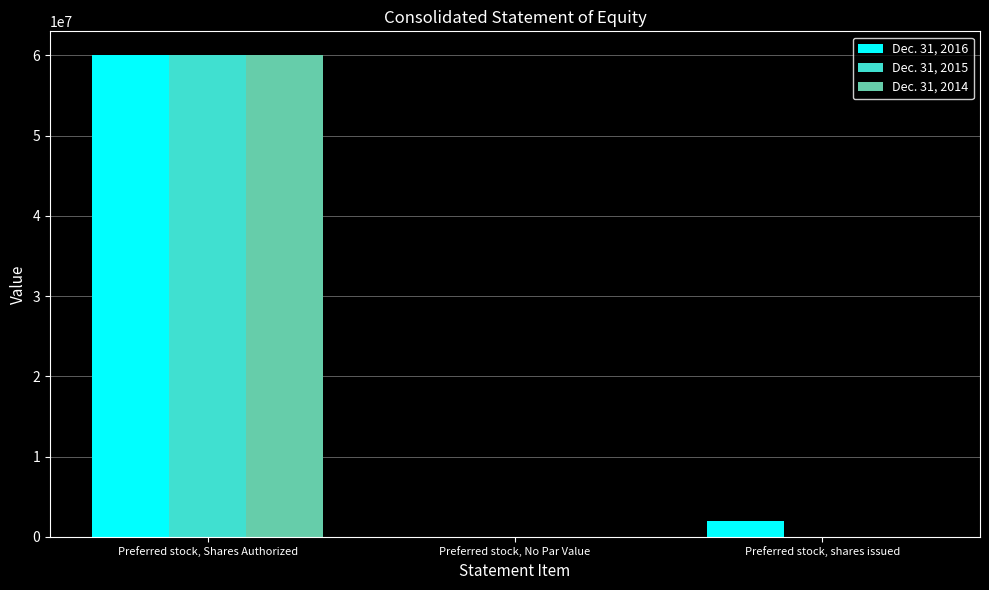

What is the approximate value of Dec. 31, 2016 at Preferred stock, Shares Authorized, to the nearest 100?

60000000